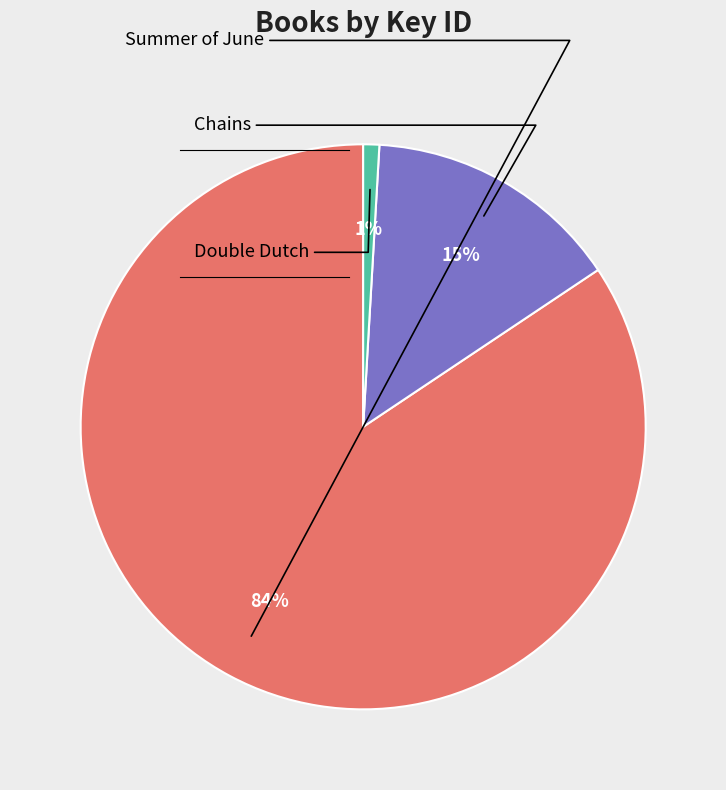

Is there any slice that represents more than half of the pie?

Yes